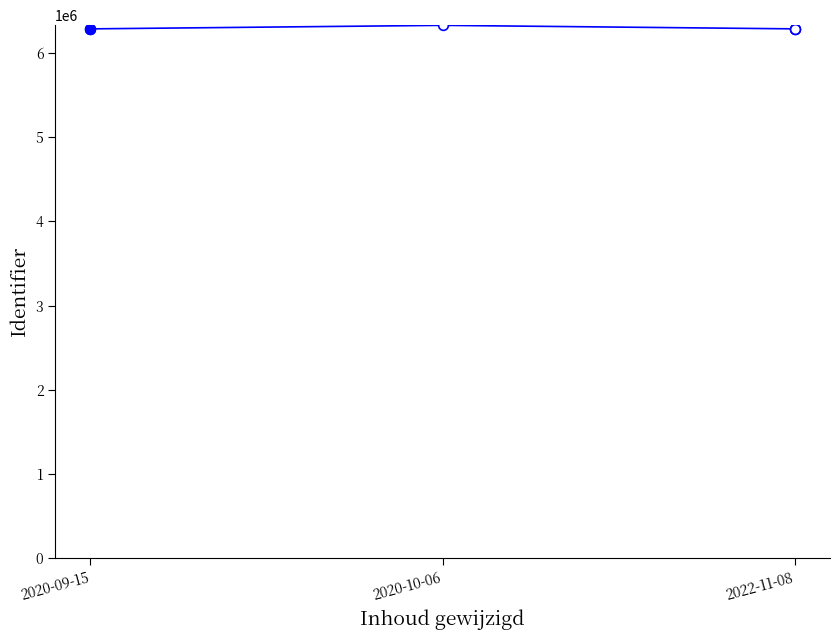

The value at 2020-10-06 is 3564460. True or false?

False